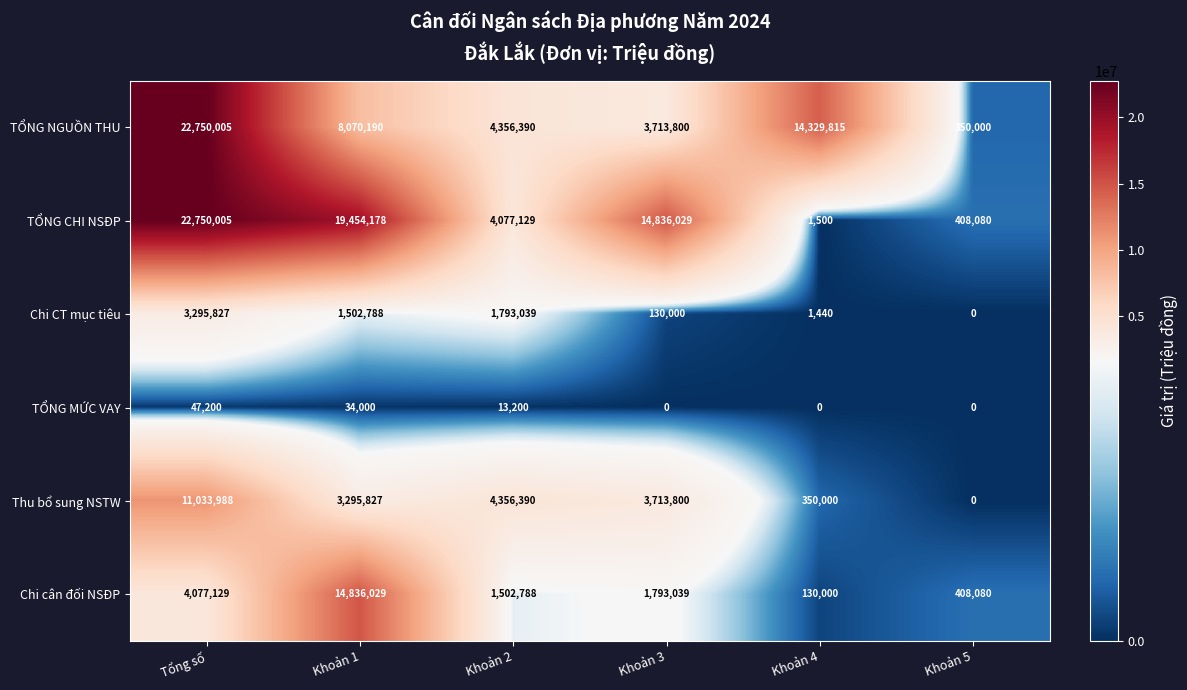

The TỔNG NGUỒN THU series shows 22750005 at Tổng số. True or false?

True